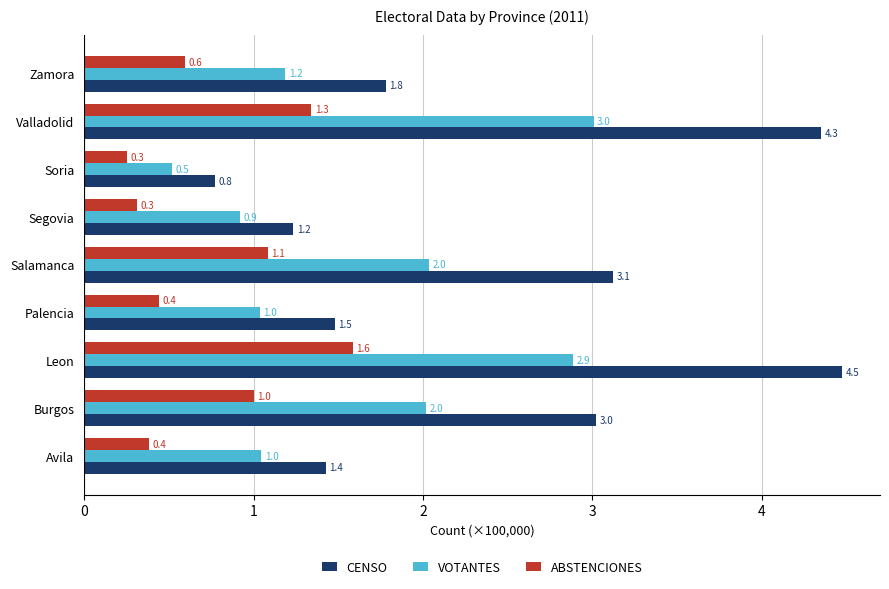

Which category has the highest value across all series?

Leon